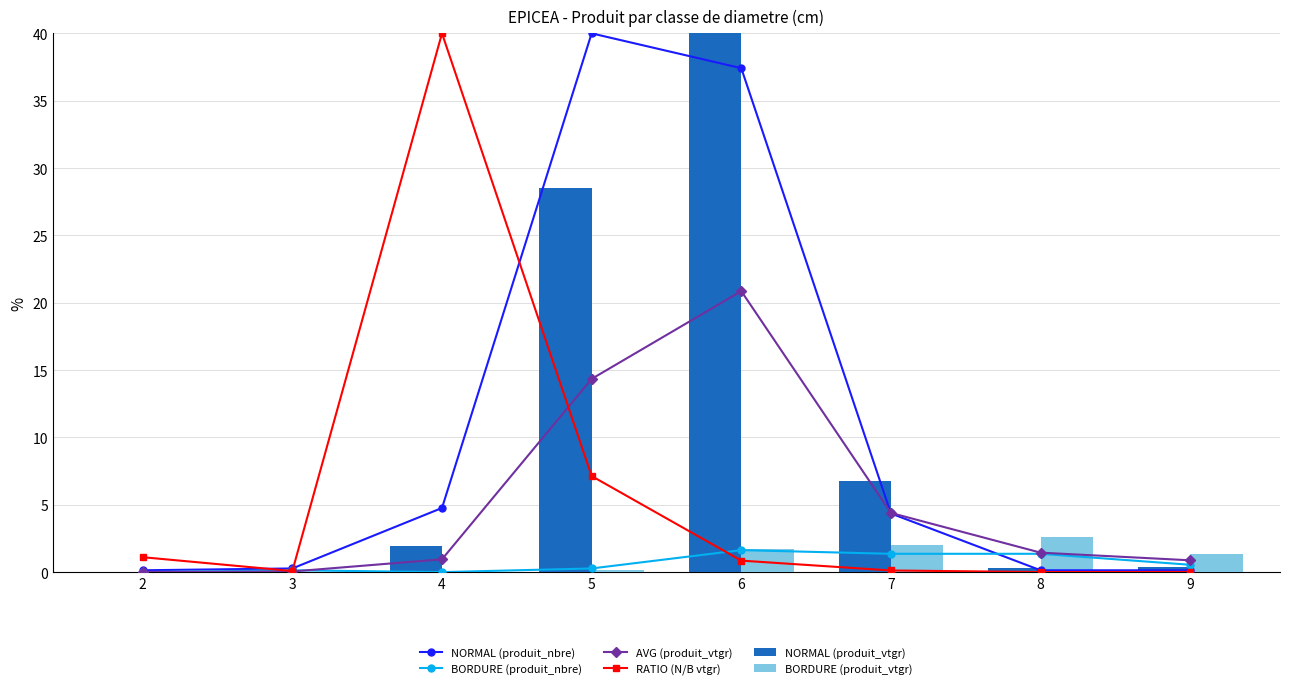

What is the approximate value of BORDURE (produit_nbre) at 8?

1.4